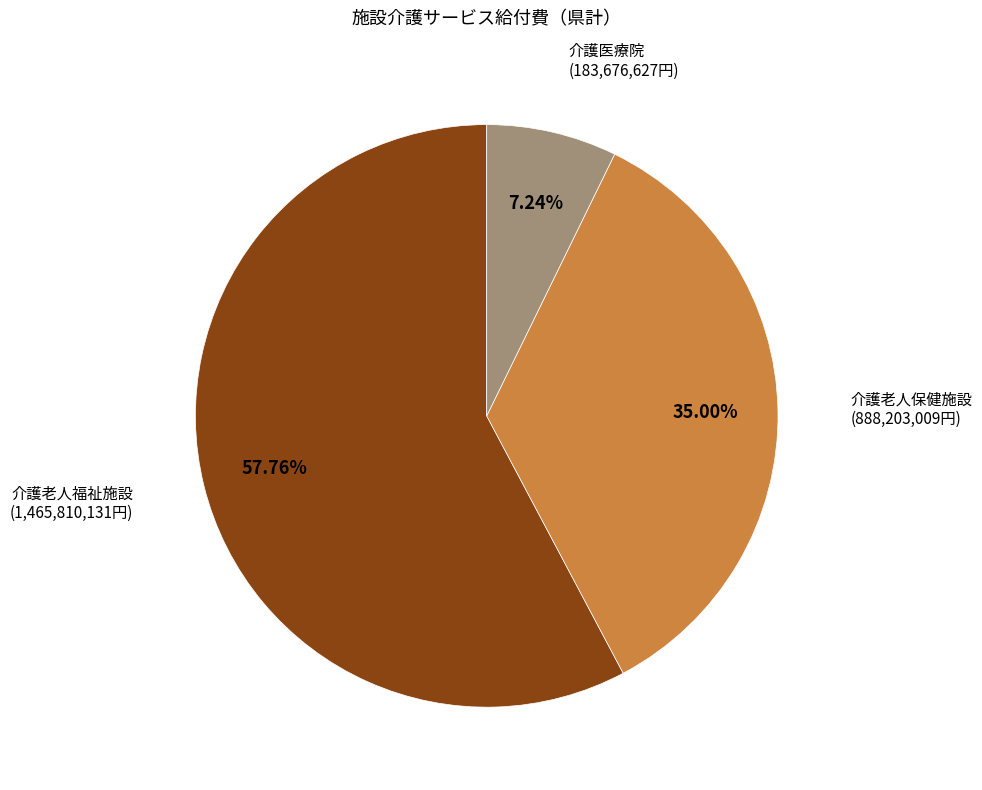

Is there any slice that represents more than half of the pie?

Yes